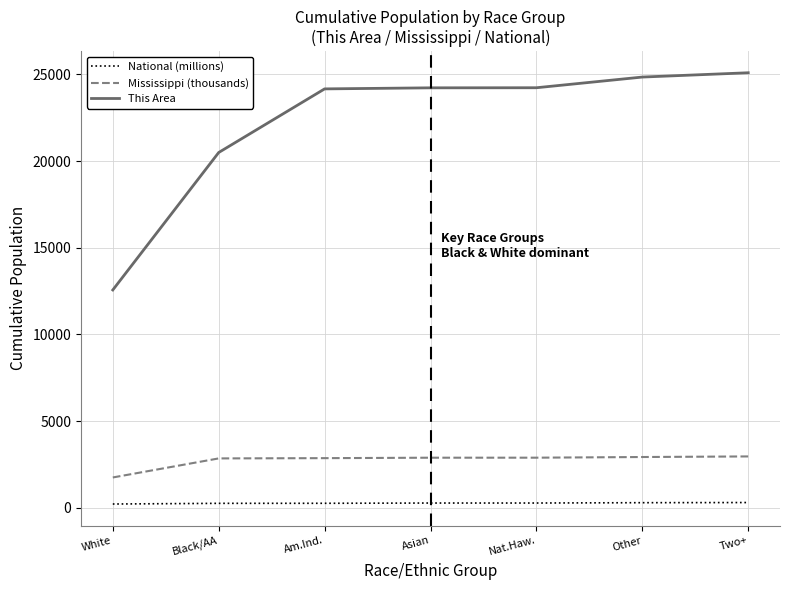

Rank the series at Am.Ind. from lowest to highest value.

National (millions), Mississippi (thousands), This Area